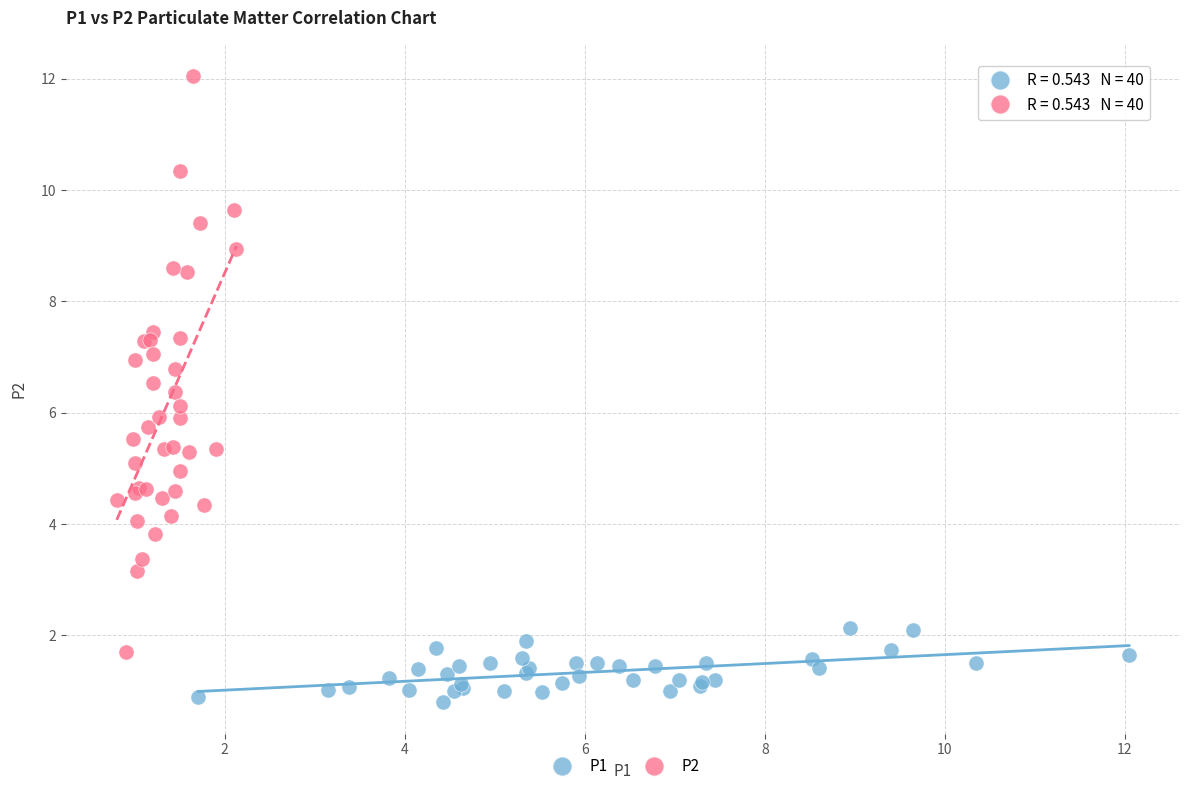

Which series contains the highest Y value?

P2